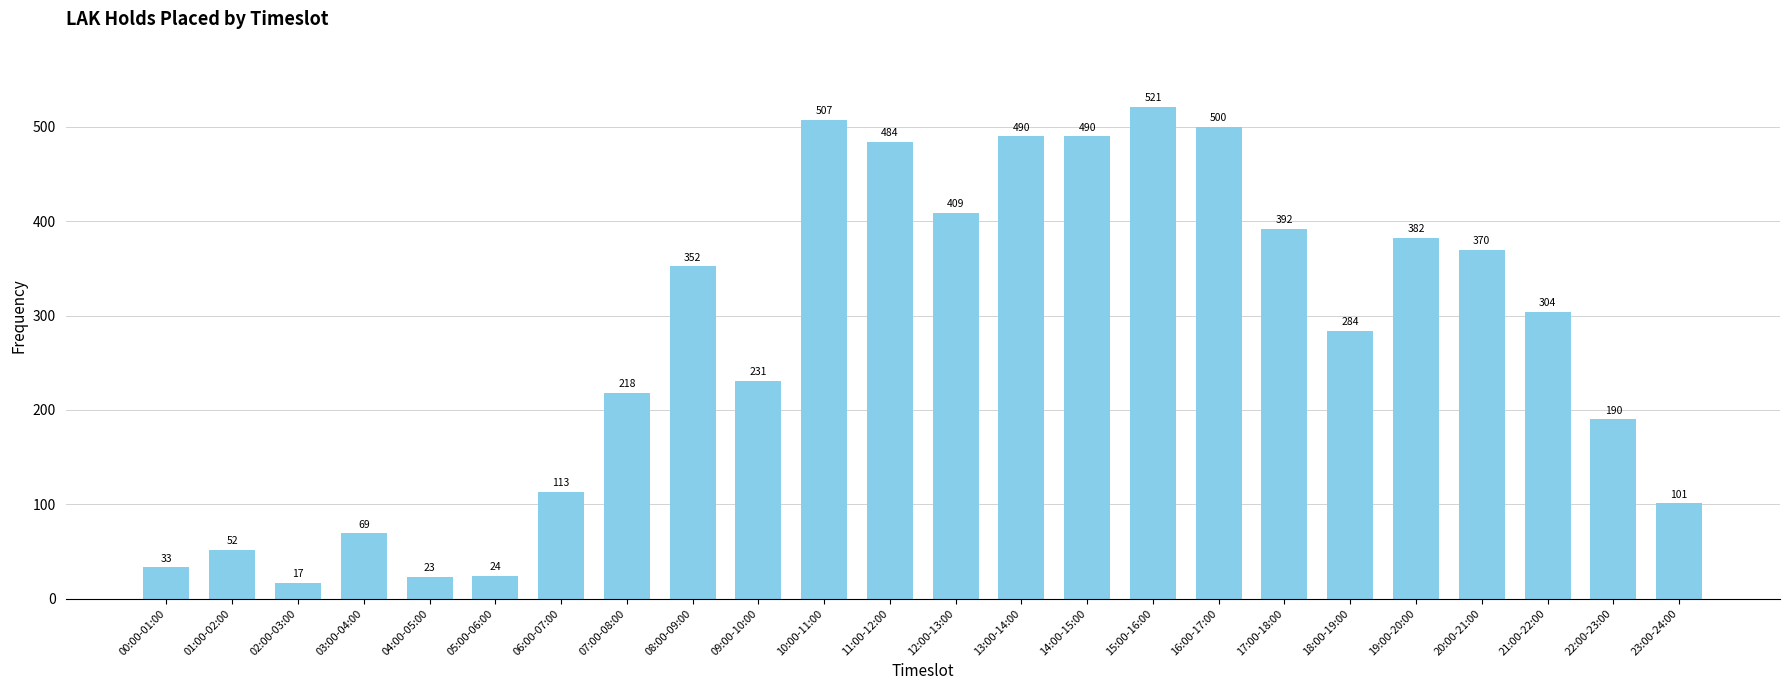

At which category does the chart reach its peak across all series?

15:00-16:00